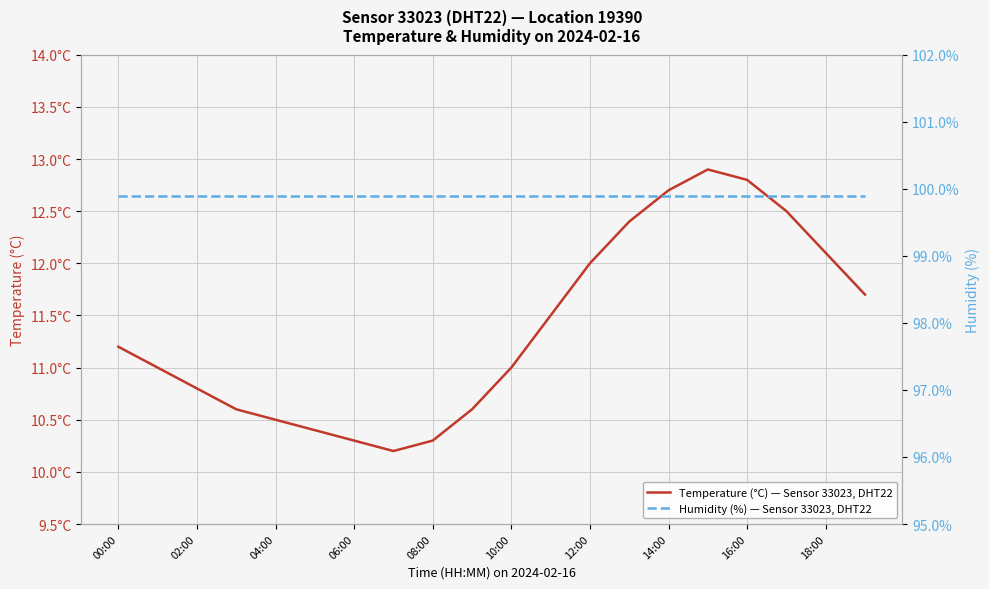

Which series has the largest range (max minus min)?

Temperature (°C) — Sensor 33023, DHT22